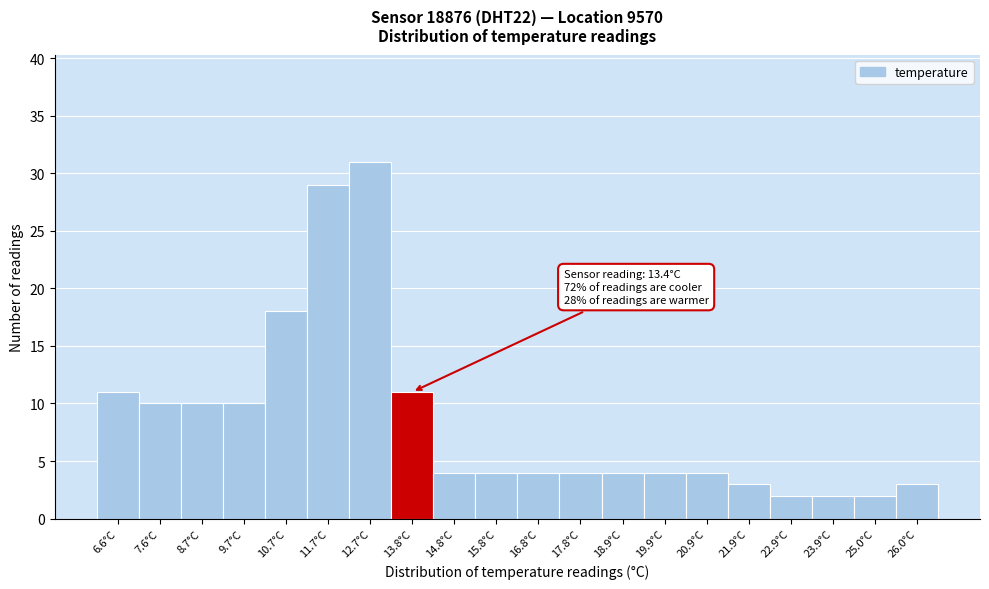

Over which range of the x-axis is the bar tallest?

12.22 to 13.24